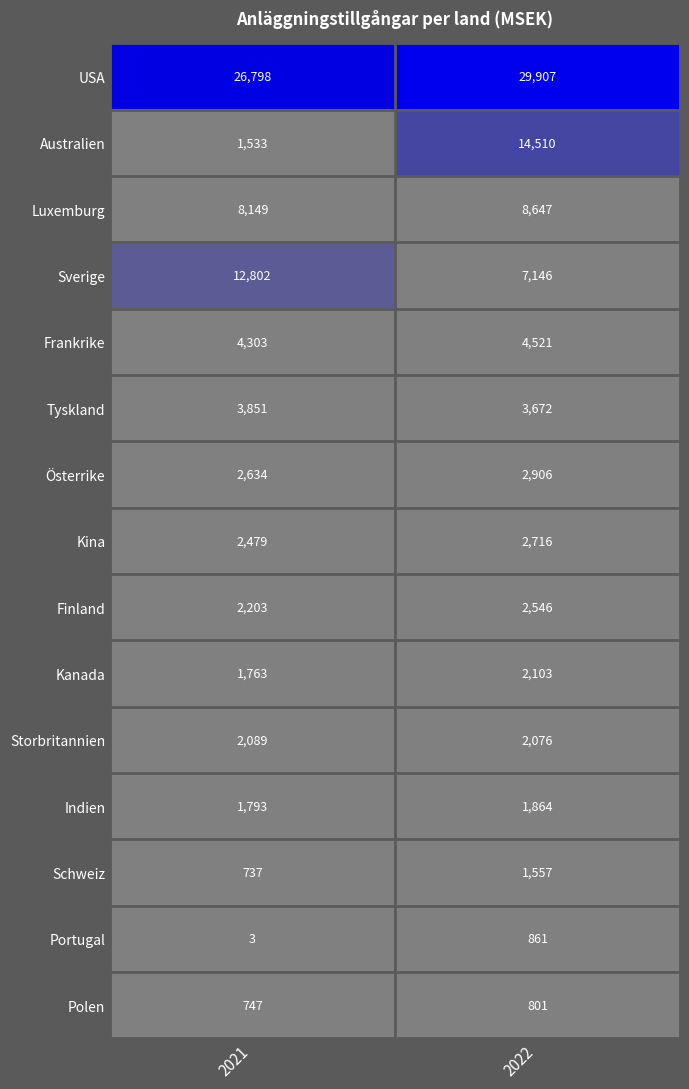

The value of Storbritannien at 2021 is 3737. True or false?

False